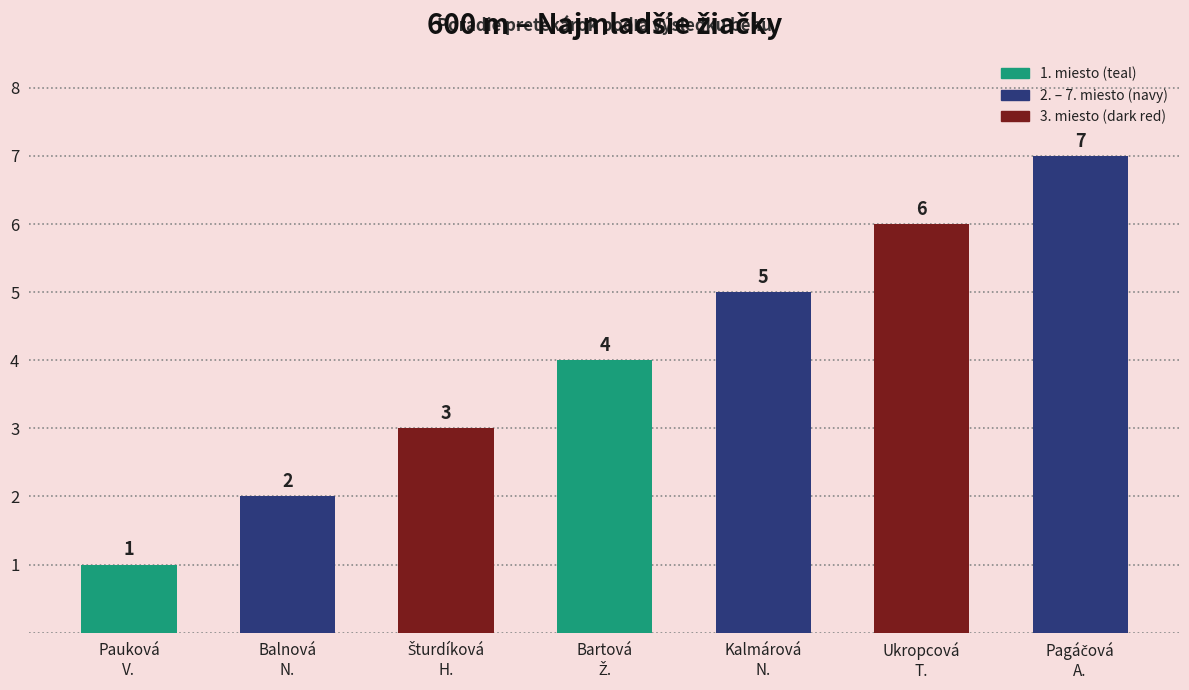

Is it true that the value at Balnová
N. is 1?

False